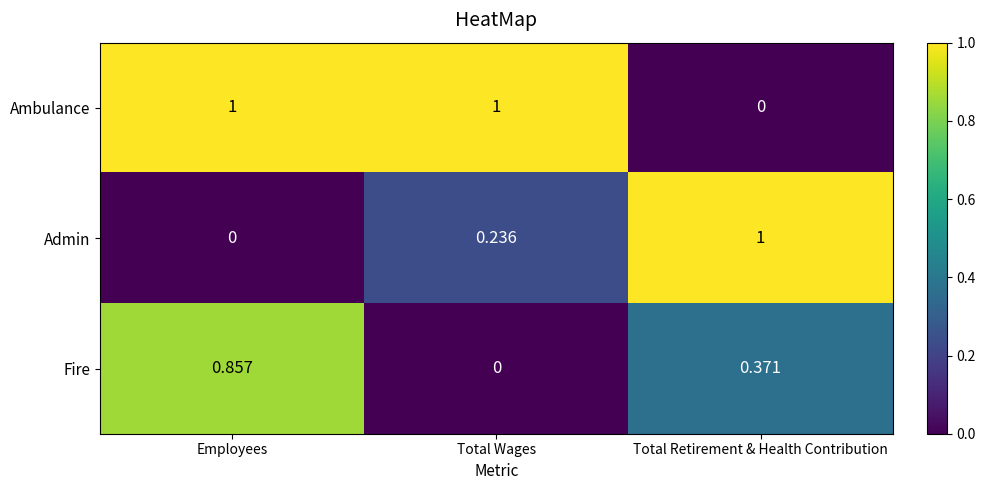

At which category is the sum across all series the highest?

Employees